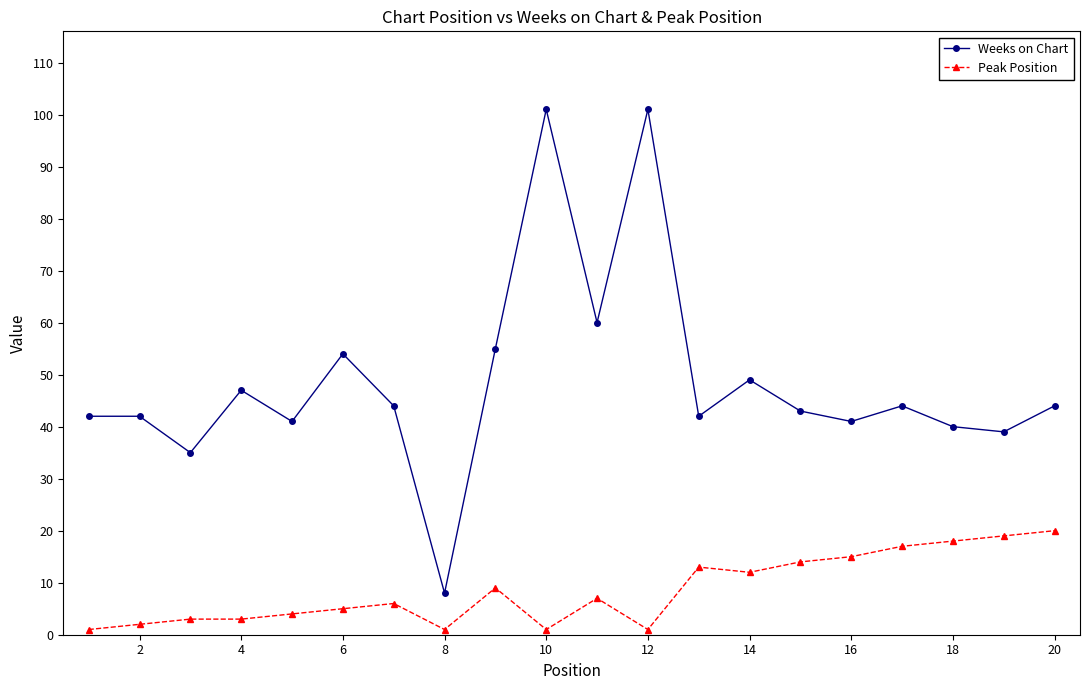

Which series has the largest total across all categories?

Weeks on Chart